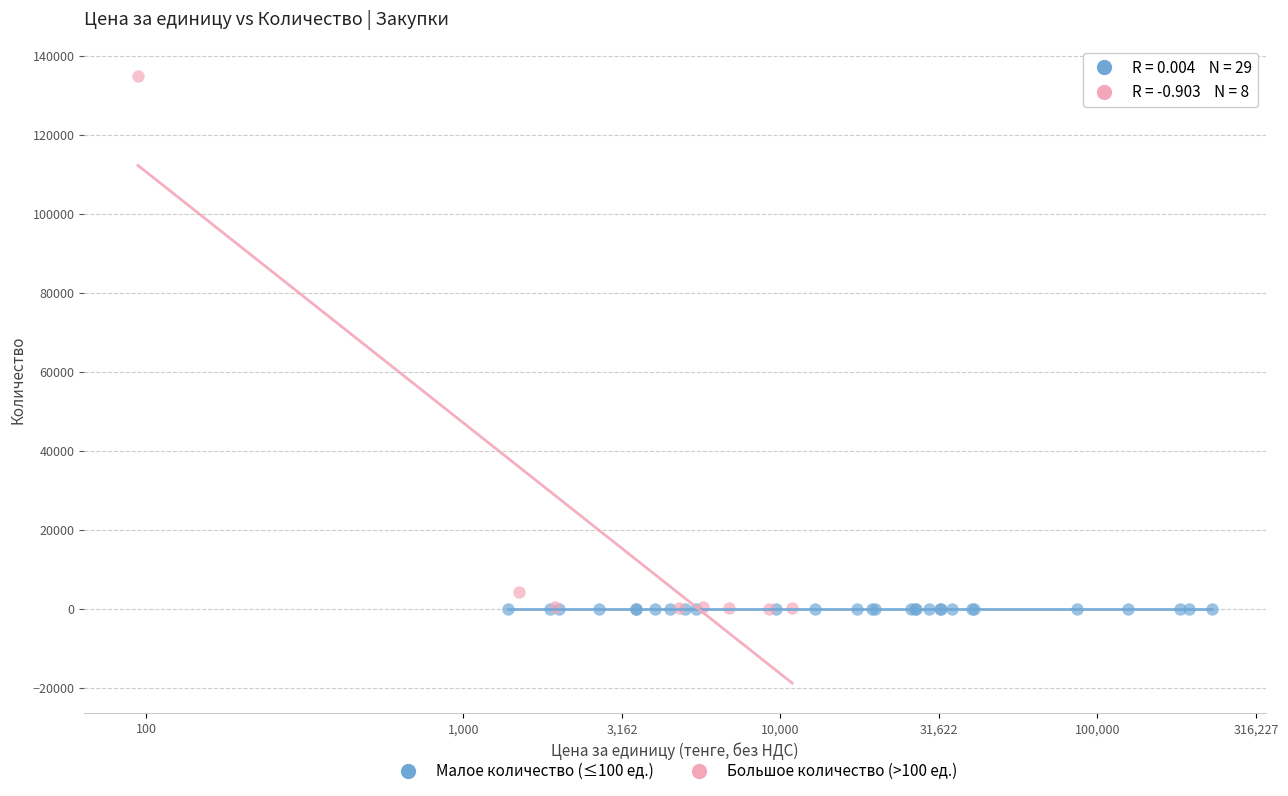

Which series reaches the maximum Y coordinate?

Большое количество (>100 ед.)